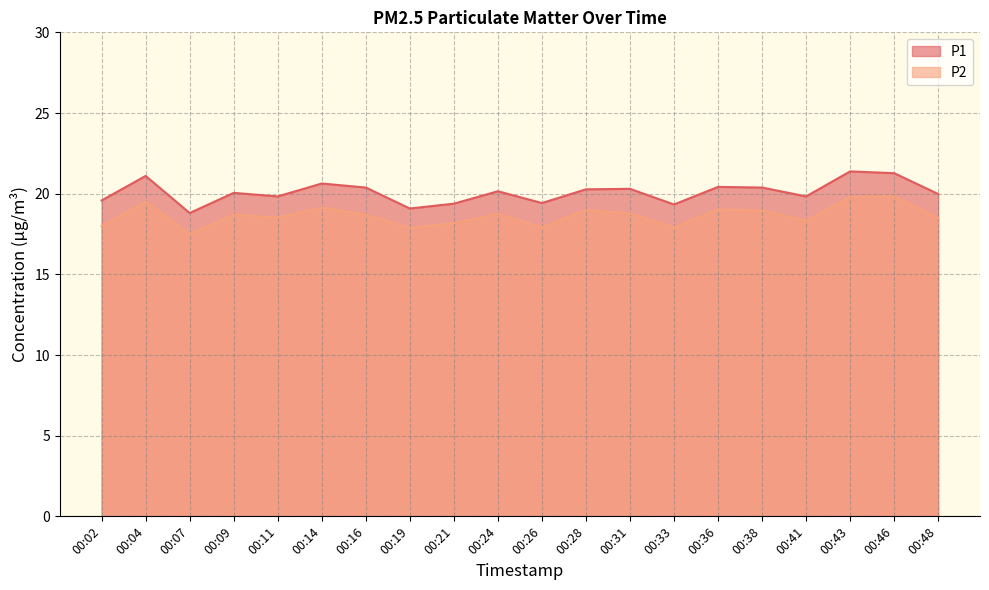

What is the difference between the highest and lowest values at 00:41?

1.5